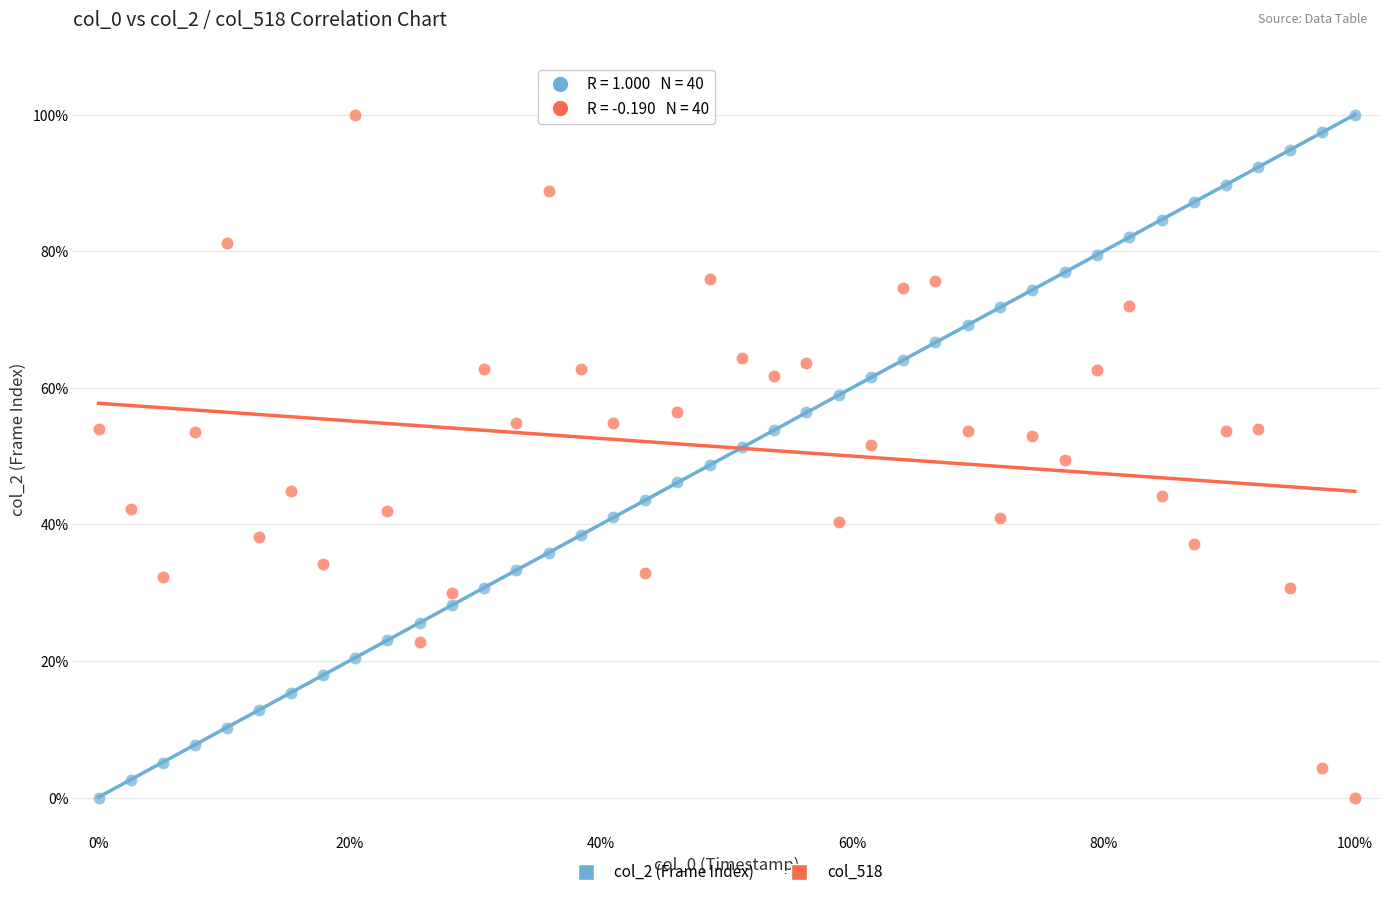

What is the X range (max minus min) for the scatter plot?

100.0